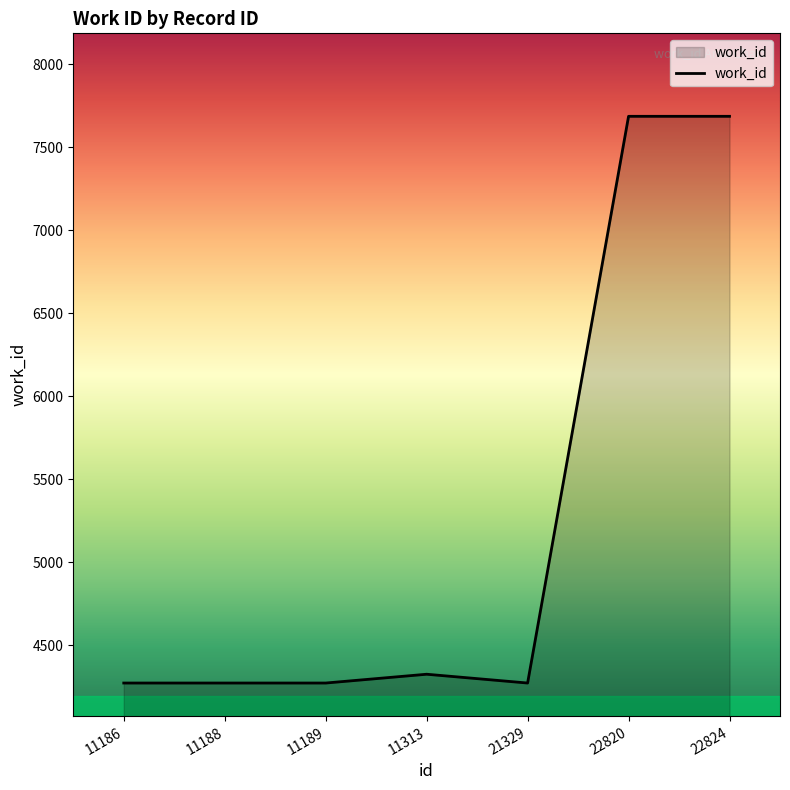

What is the sum of the values at 11313 and 11186?

8597